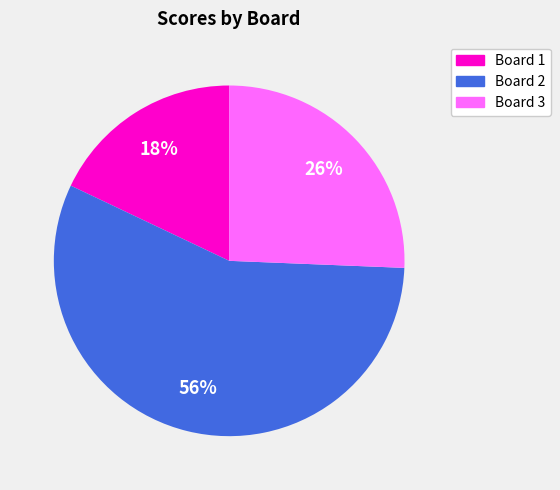

Between Board 3 and Board 1, which is larger?

Board 3